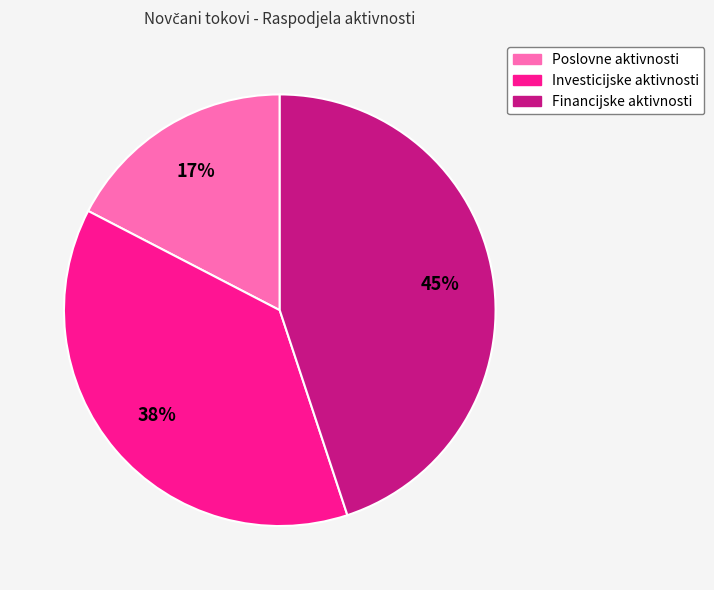

Is there any slice that represents more than half of the pie?

No